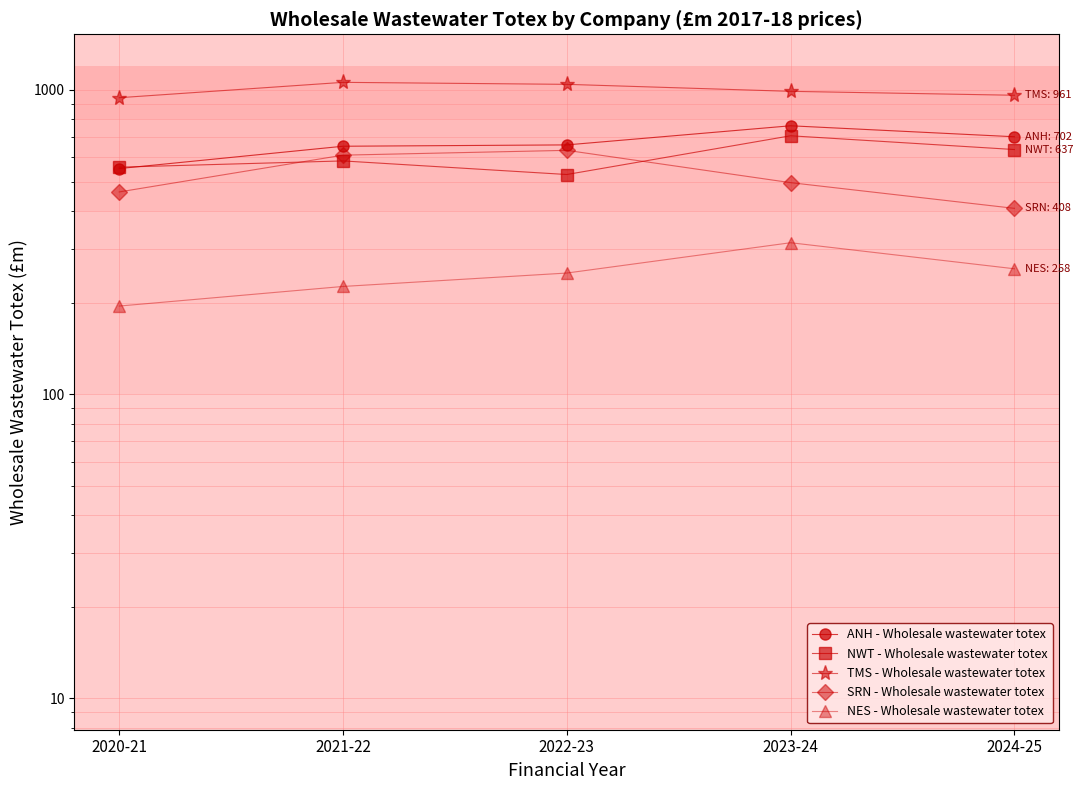

What are all the series names shown in the legend?

ANH - Wholesale wastewater totex, NWT - Wholesale wastewater totex, TMS - Wholesale wastewater totex, SRN - Wholesale wastewater totex, NES - Wholesale wastewater totex